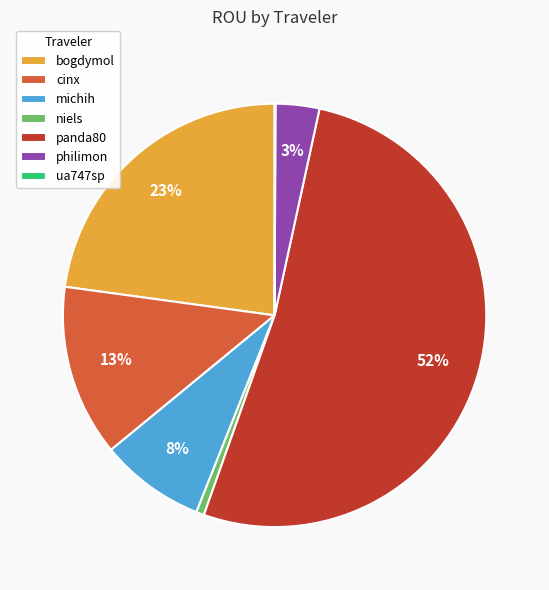

Which has a higher value, philimon or cinx?

cinx